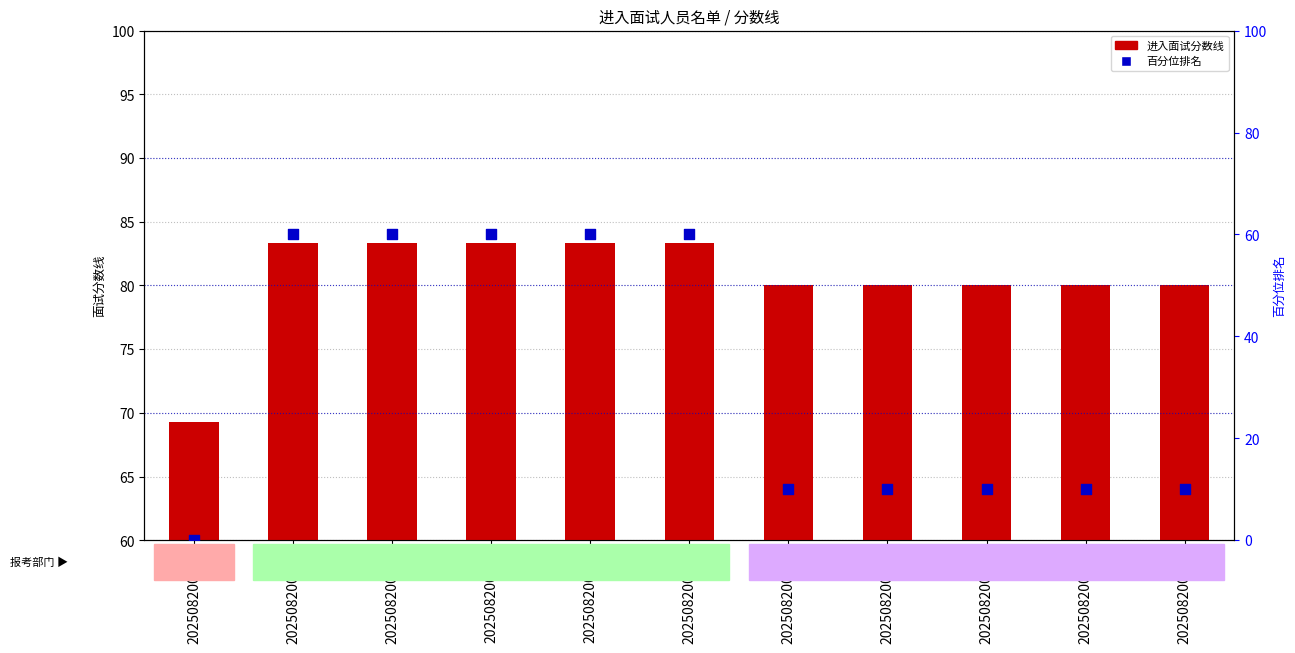

What are all the series names shown in the legend?

进入面试分数线, 面试分数线百分位排名